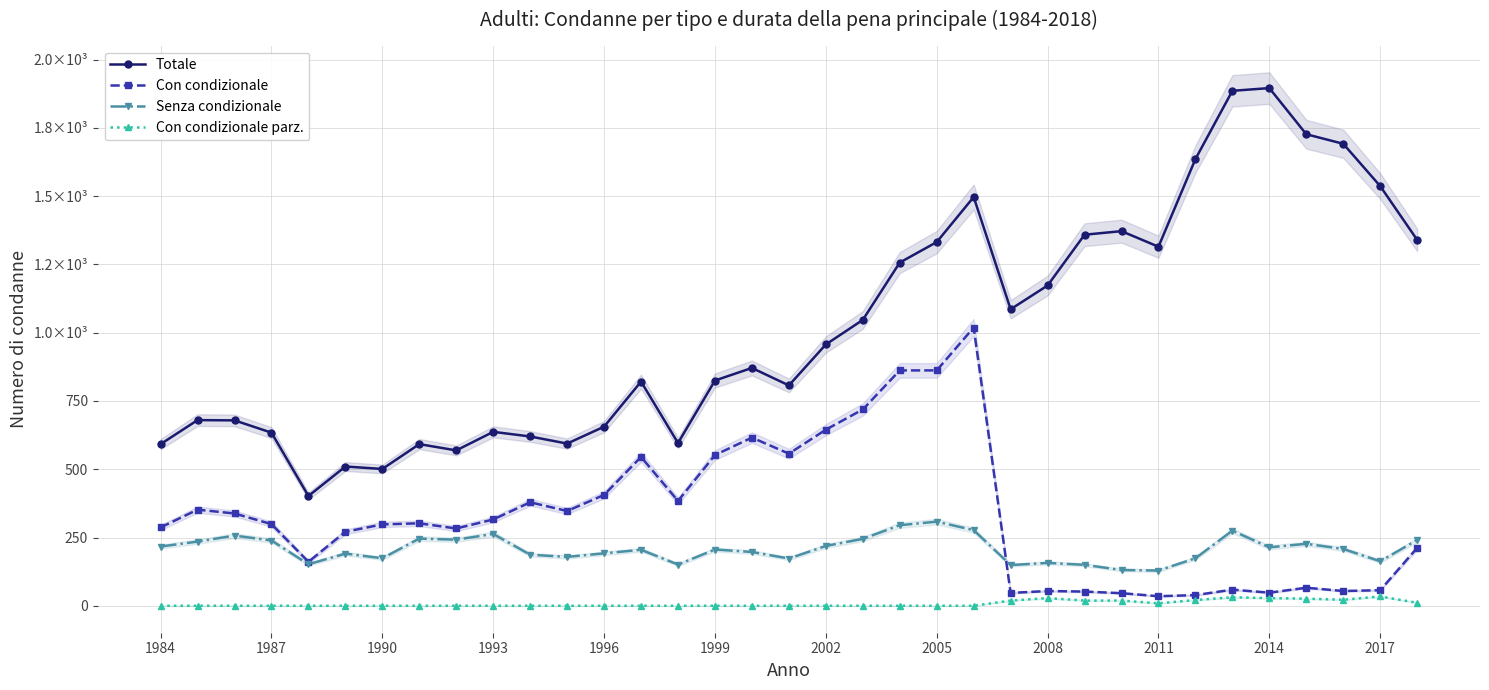

Is the value of Con condizionale at 12 greater than the value of Totale at 25?

No